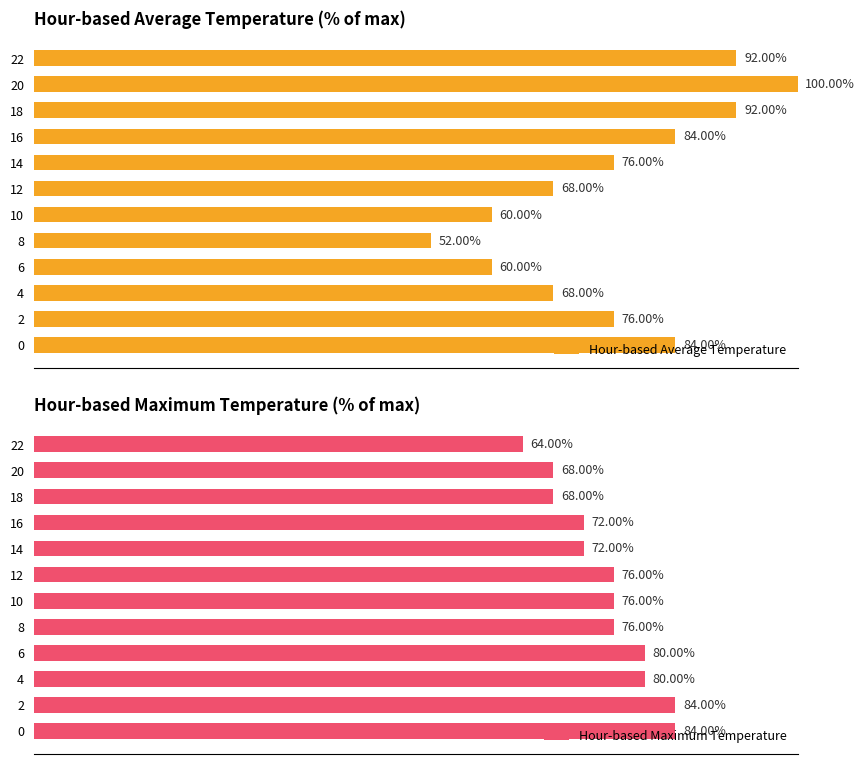

At how many categories does at least one series exceed 96?

1